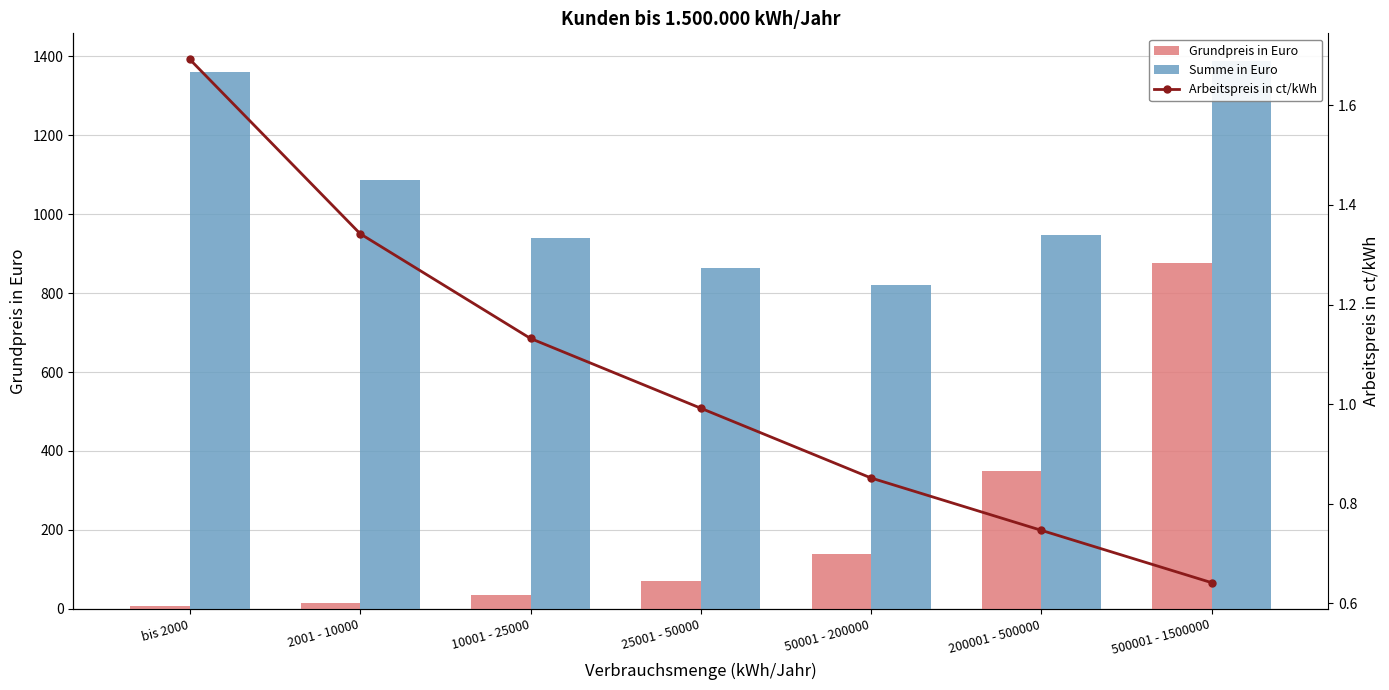

What is the spread (max minus min) of values at 25001 - 50000?

862.5